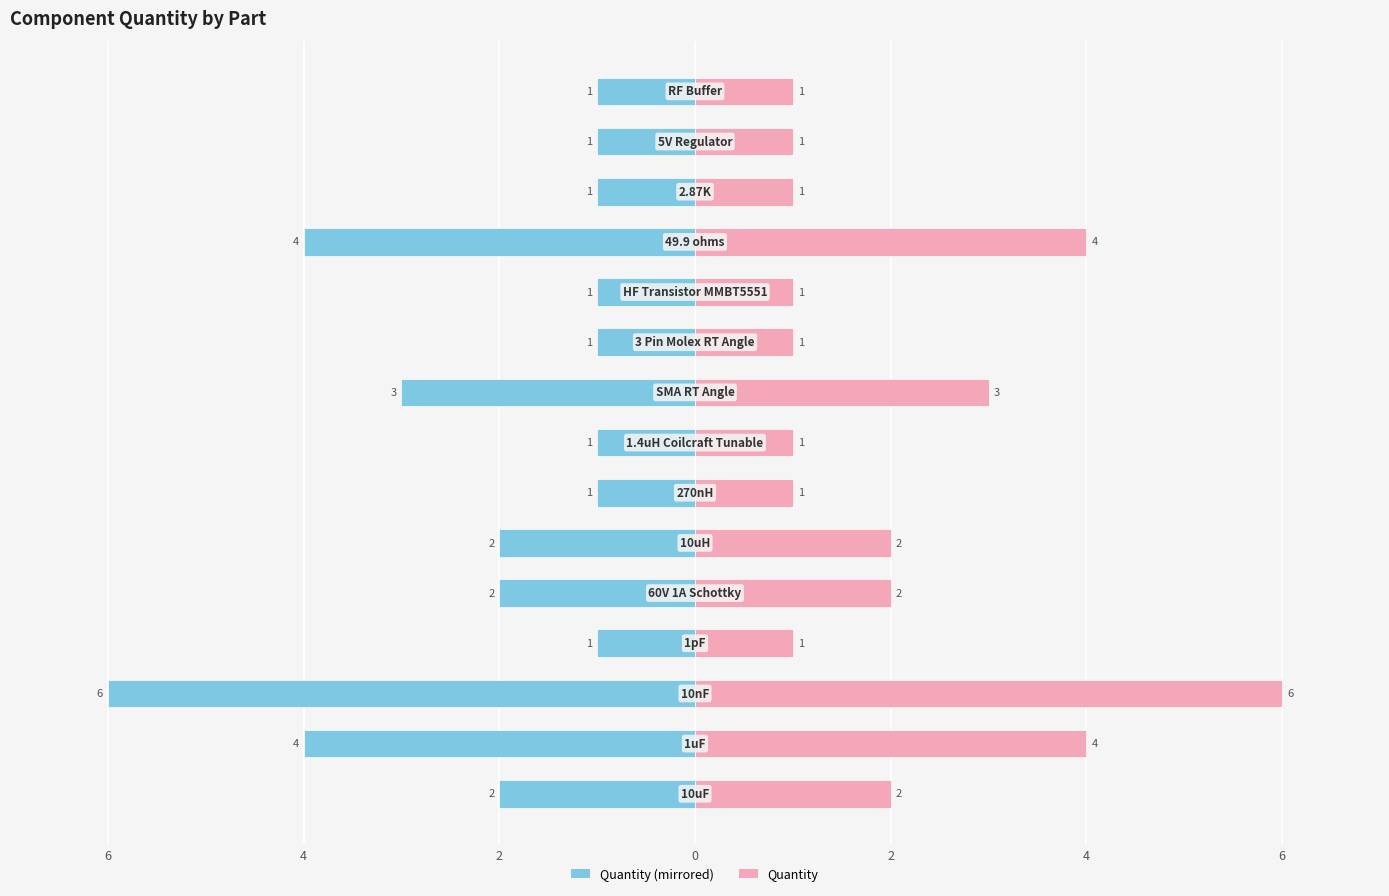

How many categories are shown in the chart?

15